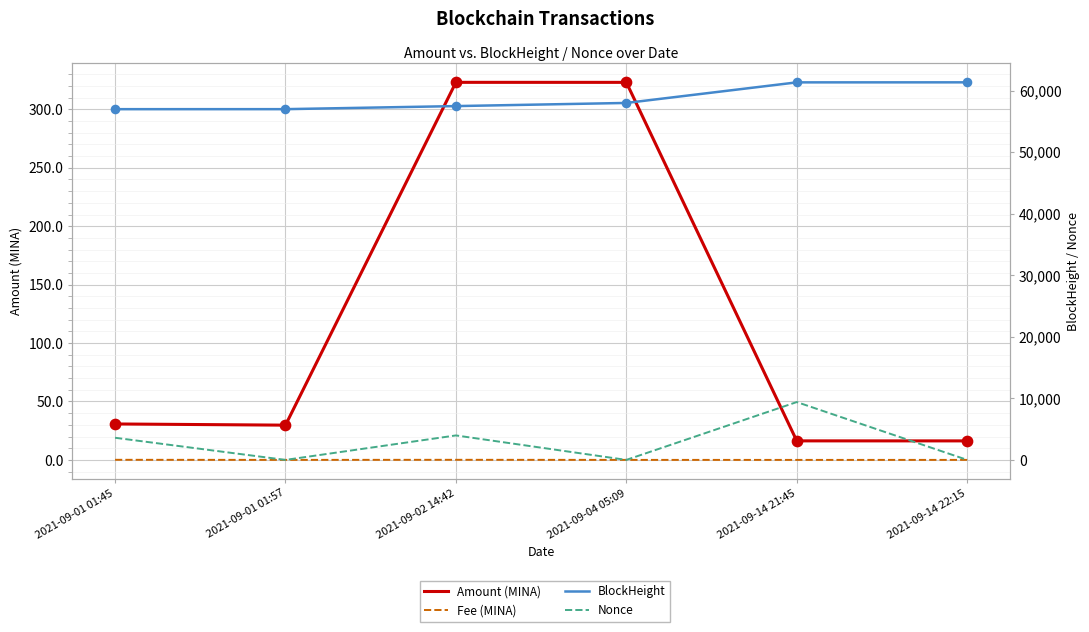

What are all the series names shown in the legend?

Amount (MINA), Fee (MINA), BlockHeight, Nonce